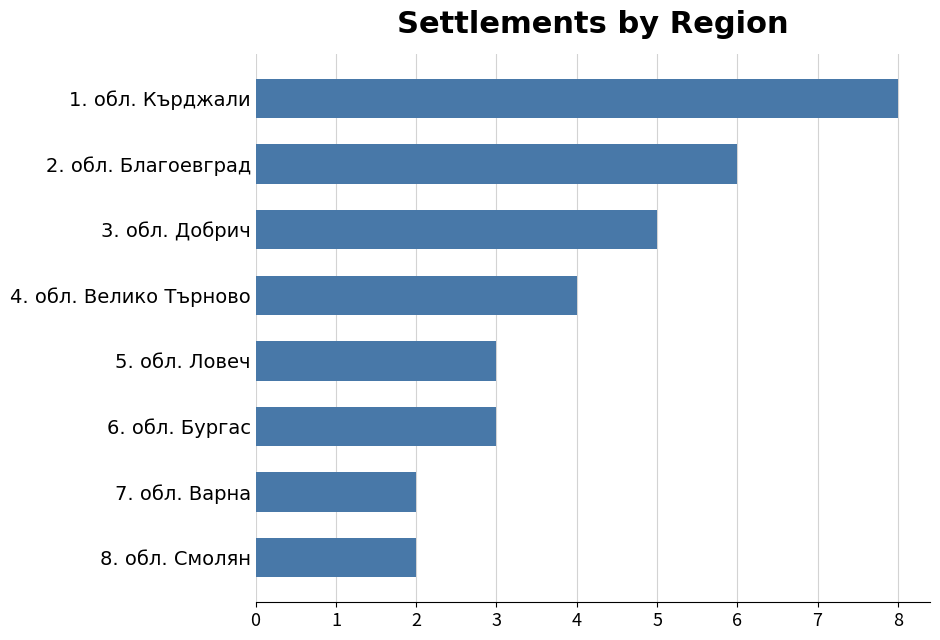

Count the number of categories in the chart.

8